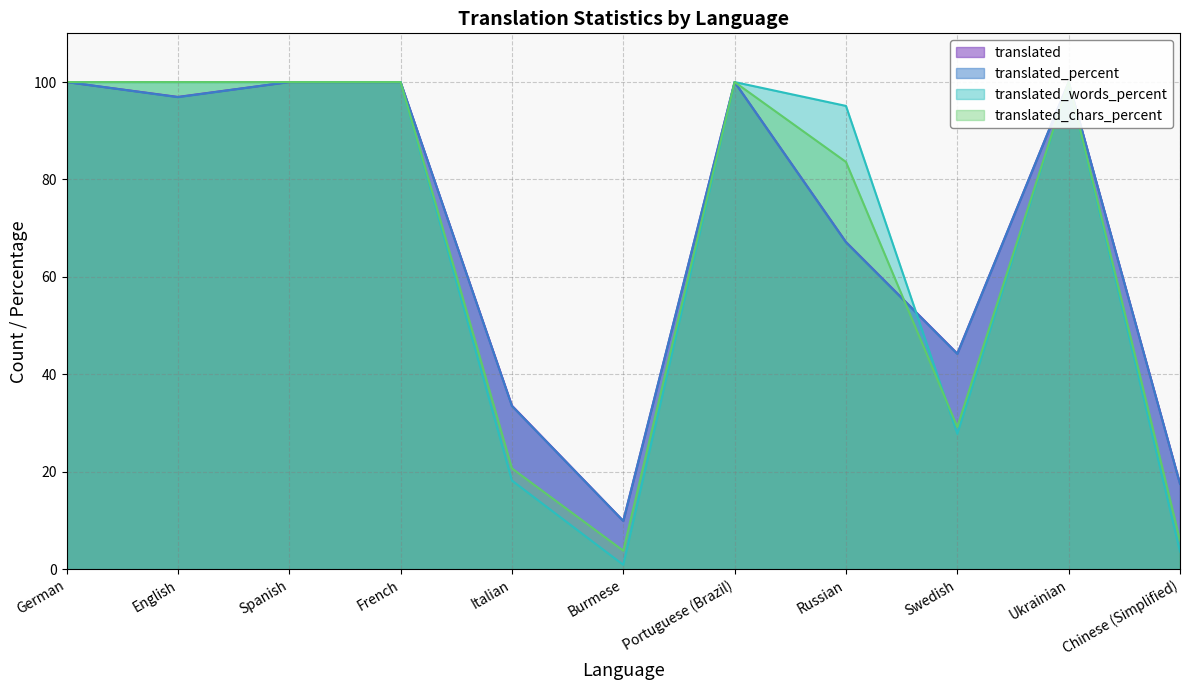

List the labels in order of translated_words value, smallest first.

Burmese, Chinese (Simplified), Italian, Swedish, Russian, German, English, Spanish, French, Portuguese (Brazil), Ukrainian